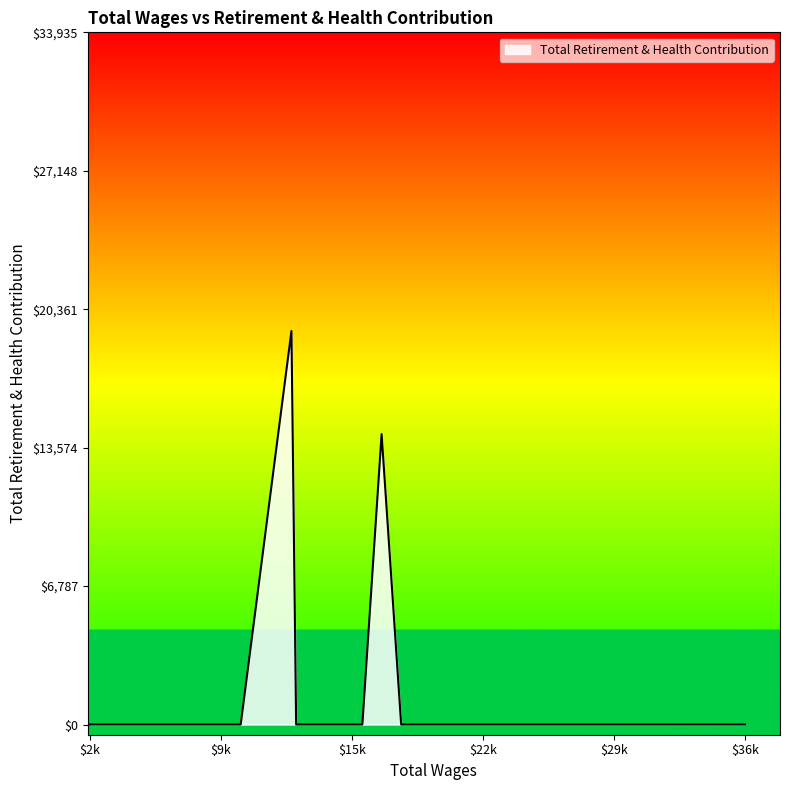

What is the difference between the maximum and minimum values?

19290